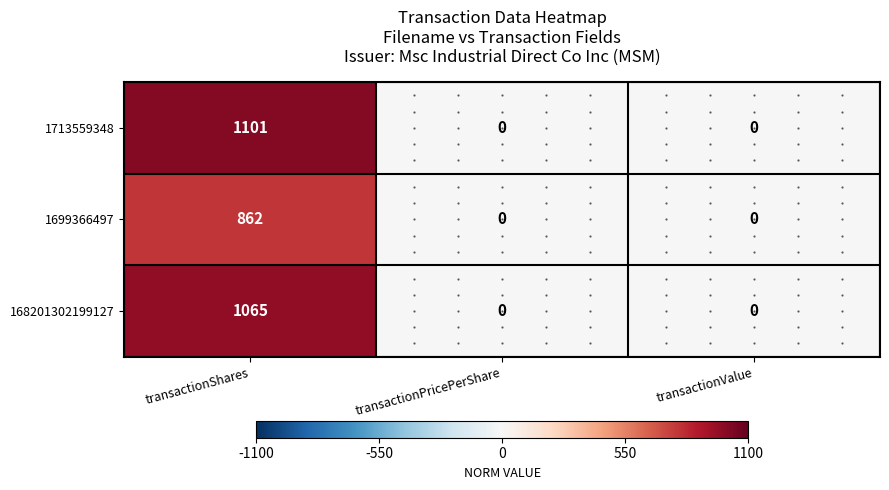

Rank the series by their average value, from highest to lowest.

1713559348, 168201302199127, 1699366497